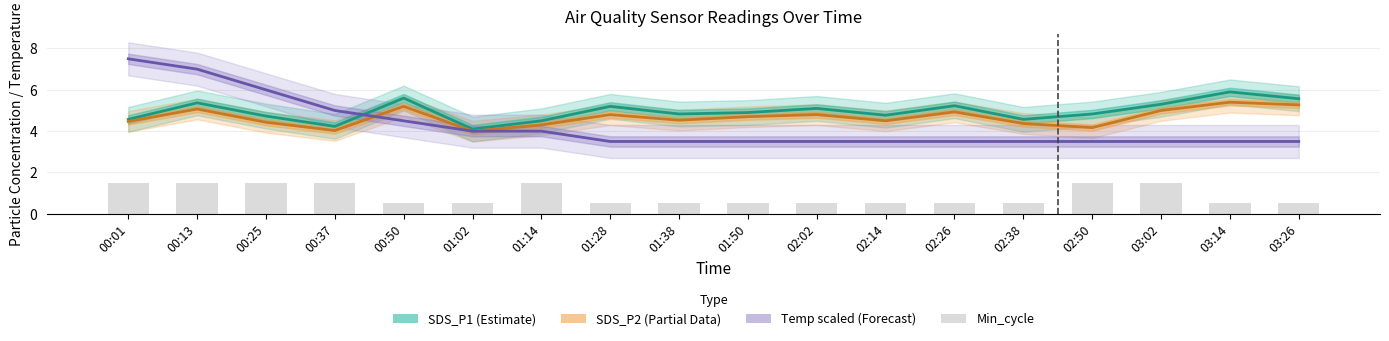

List the labels in order of SDS_P1 value, smallest first.

01:02, 00:37, 01:14, 00:01, 02:38, 00:25, 02:14, 01:38, 02:50, 01:50, 02:02, 01:28, 02:26, 03:02, 00:13, 03:26, 00:50, 03:14